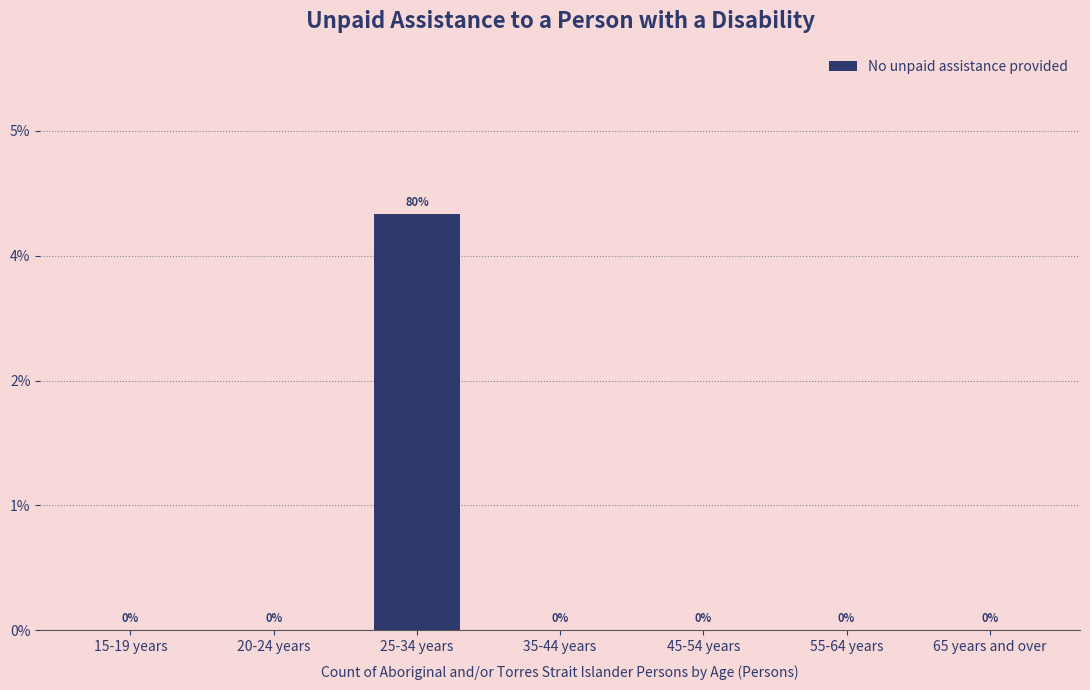

Are the bars horizontal?

No